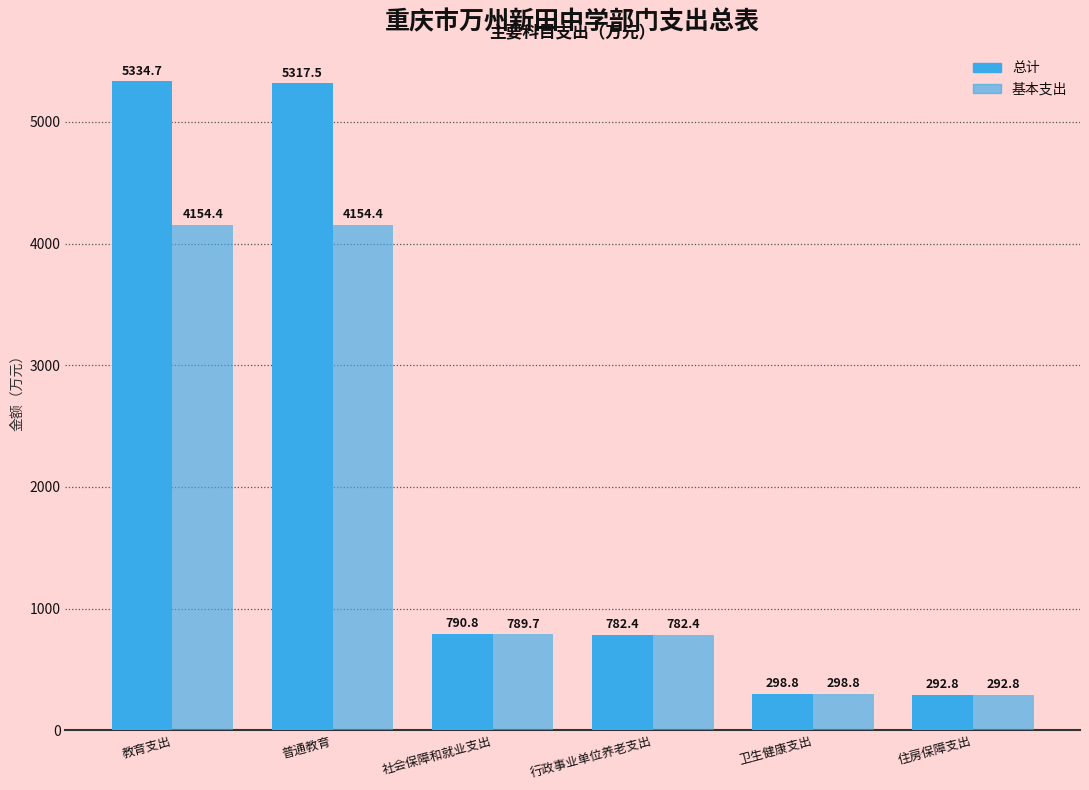

Does the chart contain any negative values?

No